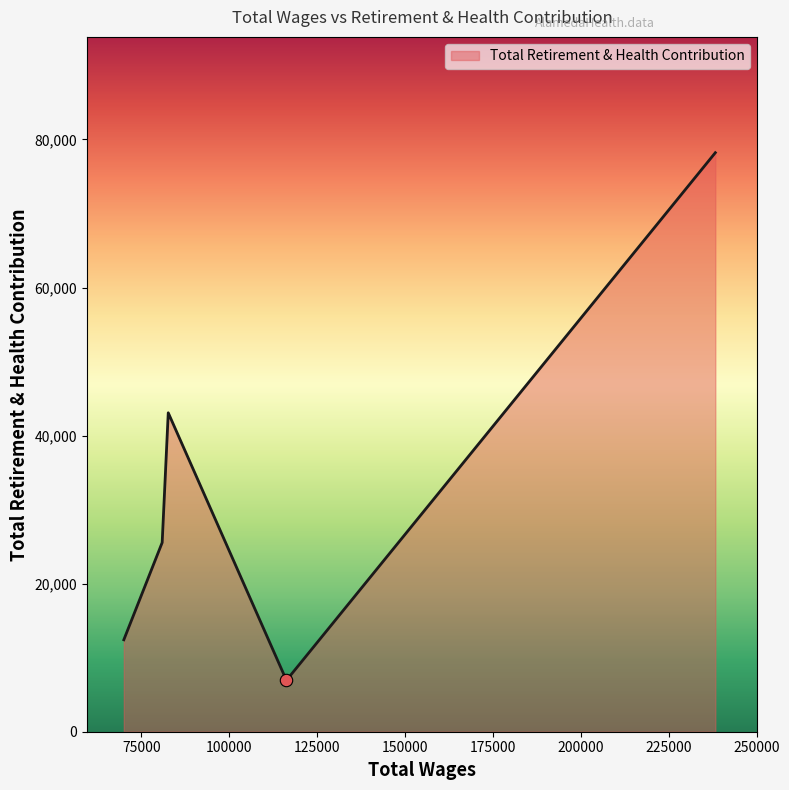

What is the minimum value shown in the chart?

6942